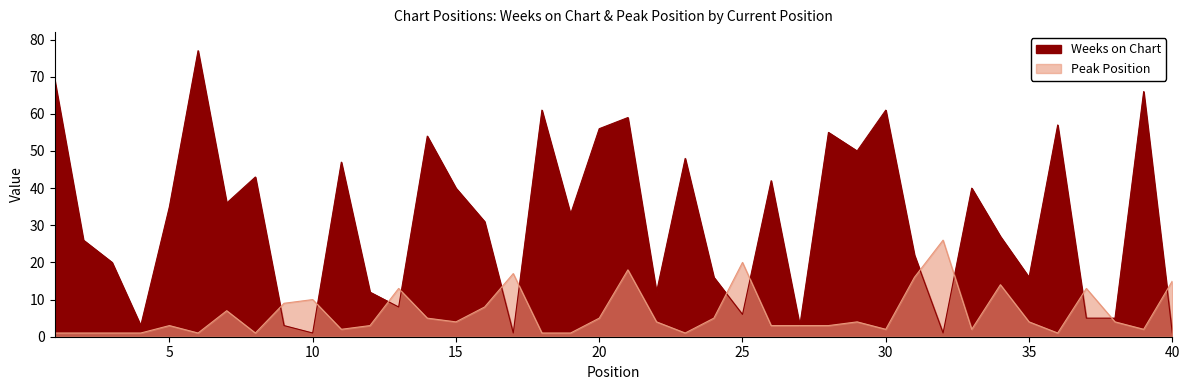

After their last crossing, which series has the higher values: Peak Position or Weeks on Chart?

Peak Position